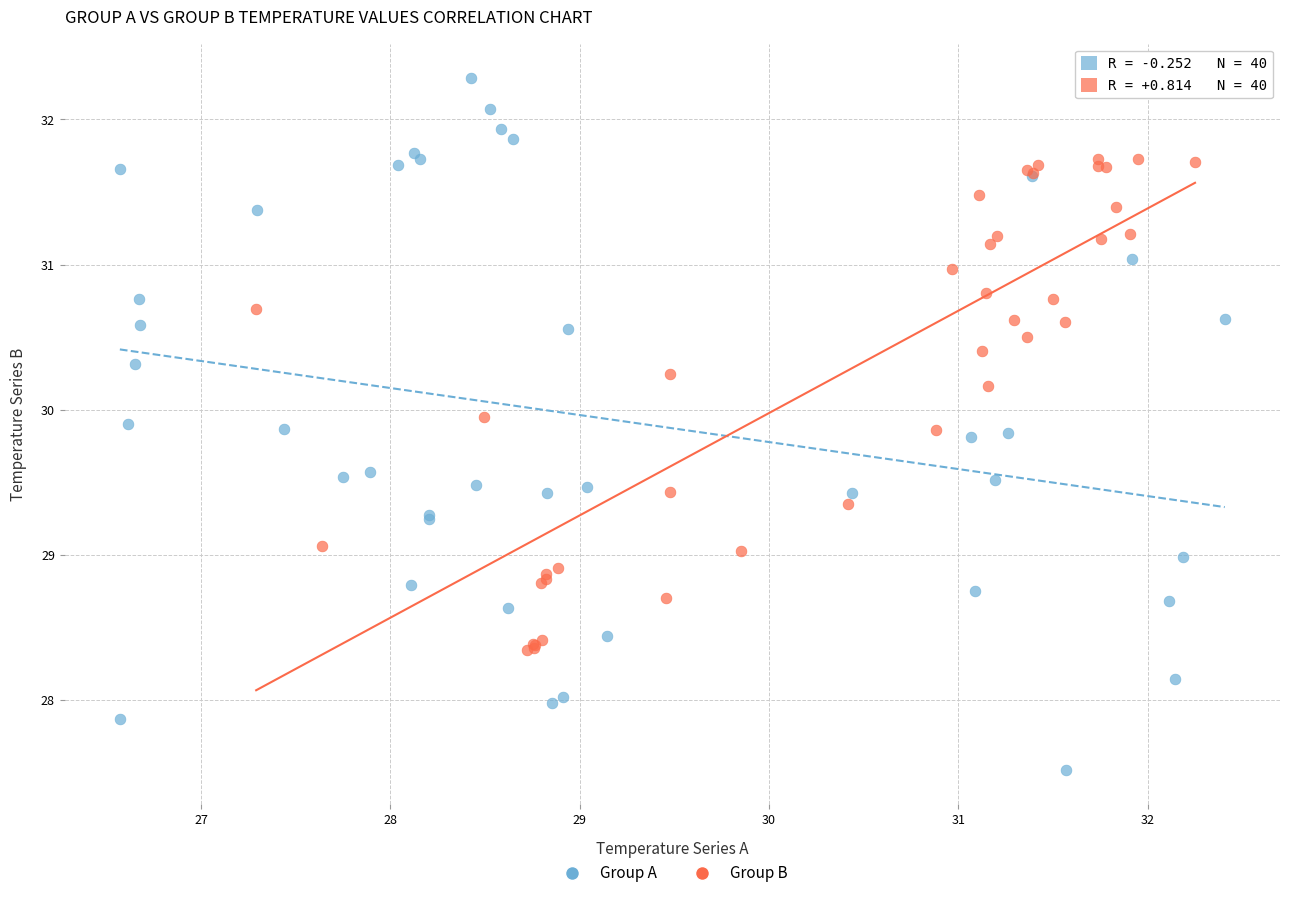

Which series contains the highest Y value?

Group A